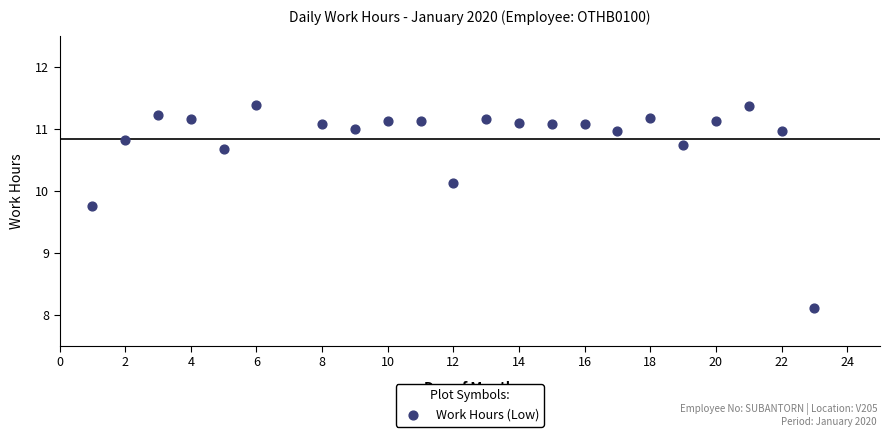

What is the range of X values (max minus min)?

22.0